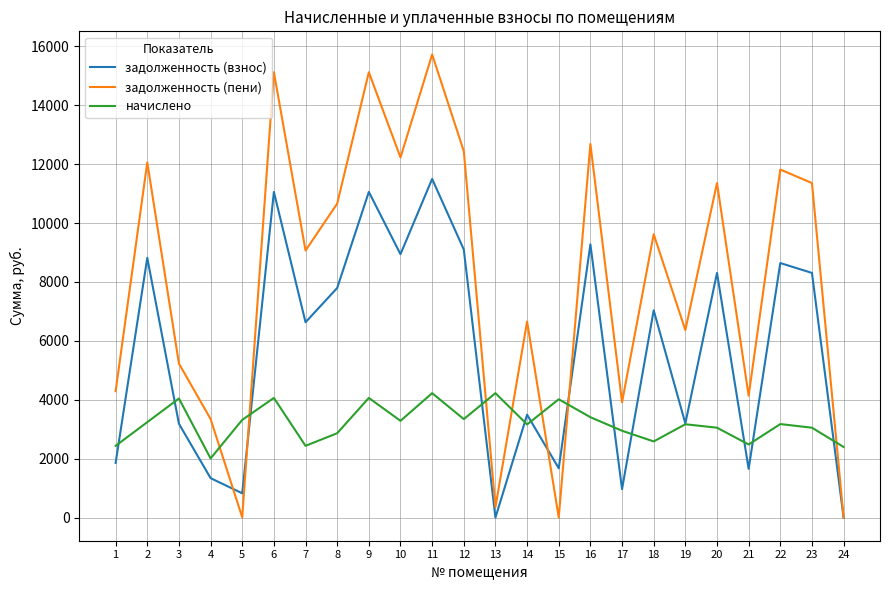

What is the maximum value for начислено?

4225.0